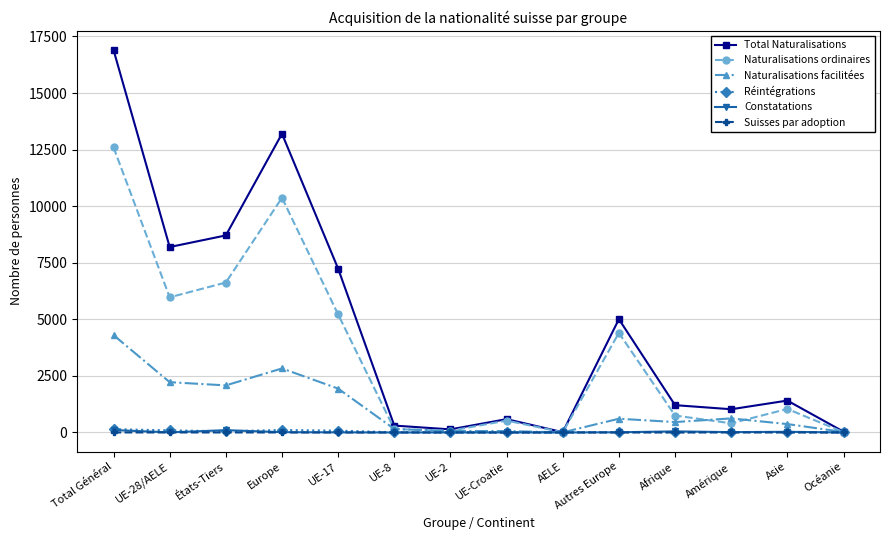

At which label does Naturalisations facilitées reach its peak?

Total Général